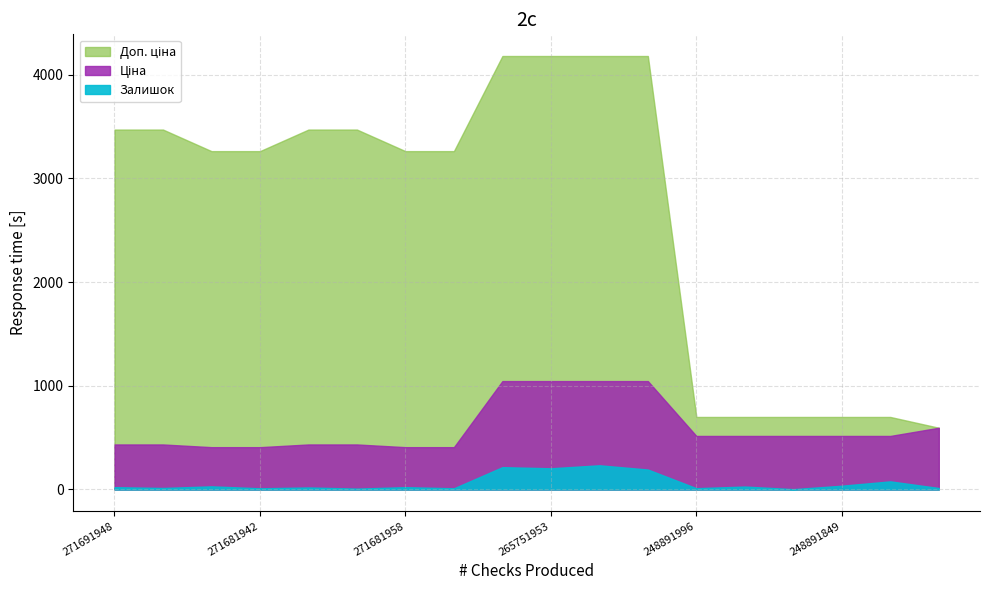

Which series has the largest total across all categories?

Доп. ціна